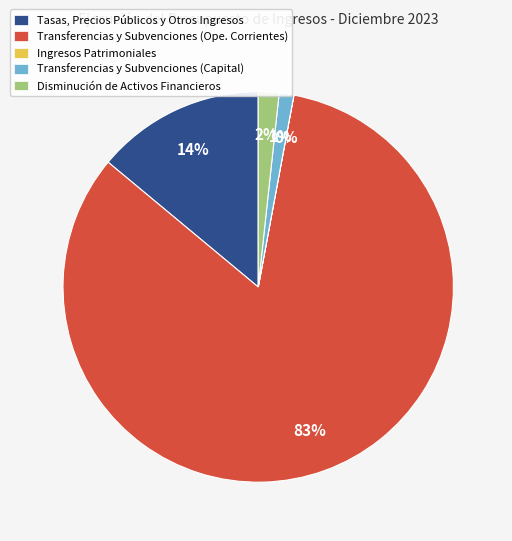

Is there any slice that represents more than half of the pie?

Yes